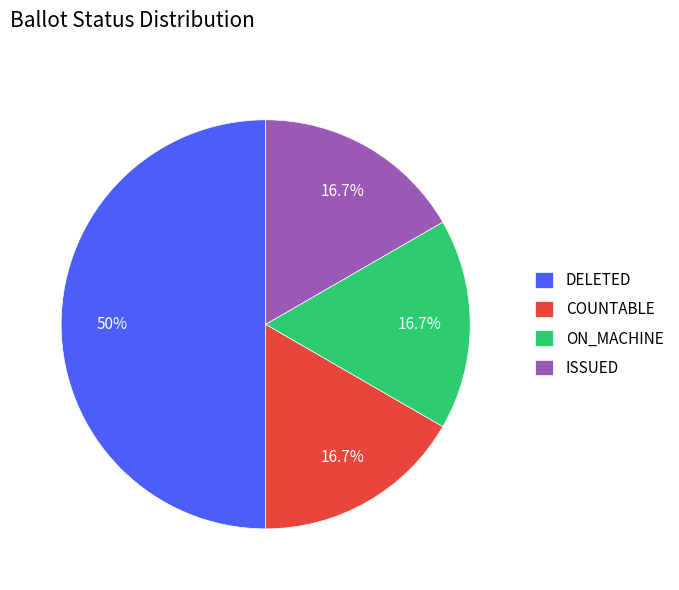

What is the ratio of the value at ISSUED to the value at DELETED?

0.3